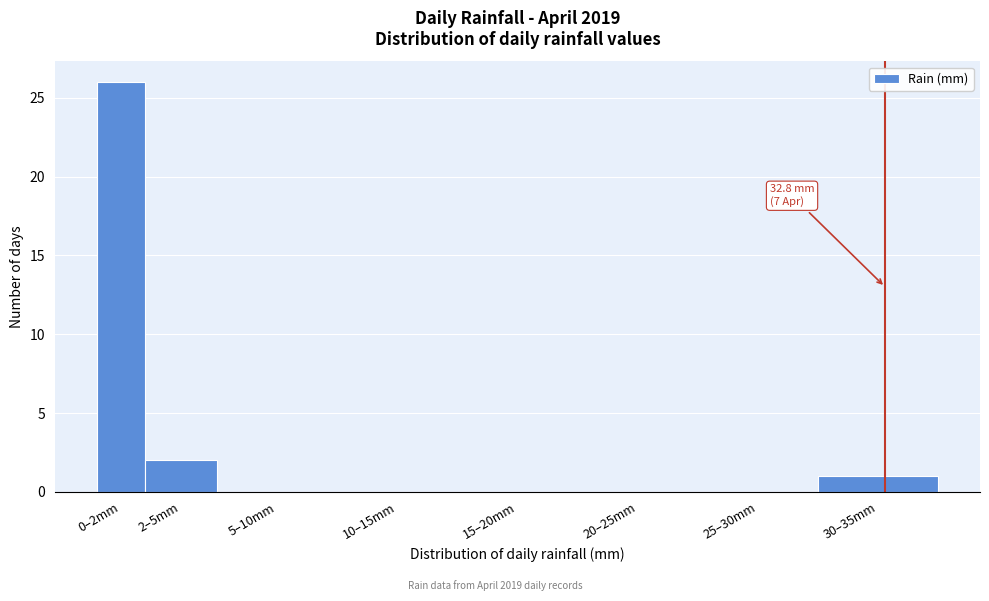

Reading right to left, list all the values displayed in this chart.

30–35mm=1	25–30mm=0	20–25mm=0	15–20mm=0	10–15mm=0	5–10mm=0	2–5mm=2	0–2mm=26